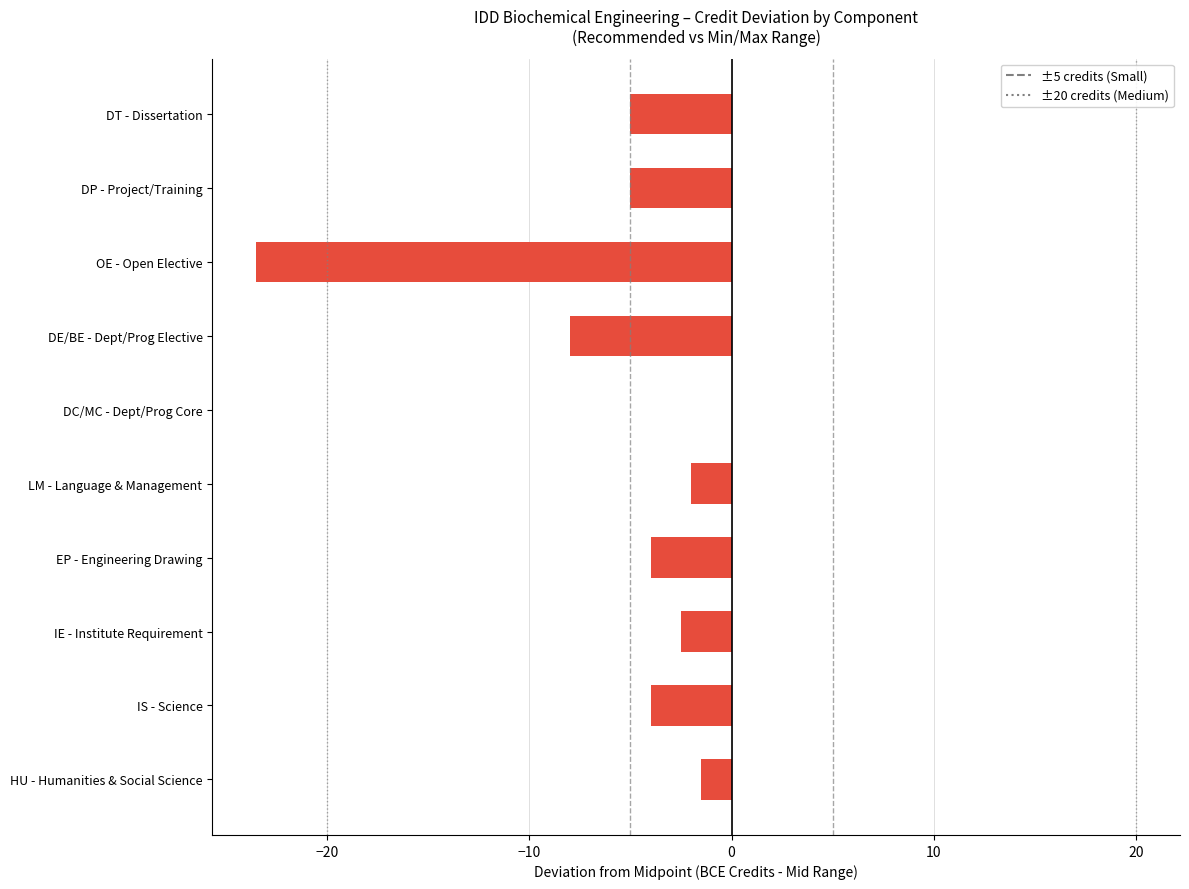

At which label is the value closest to -11?

DE/BE - Dept/Prog Elective